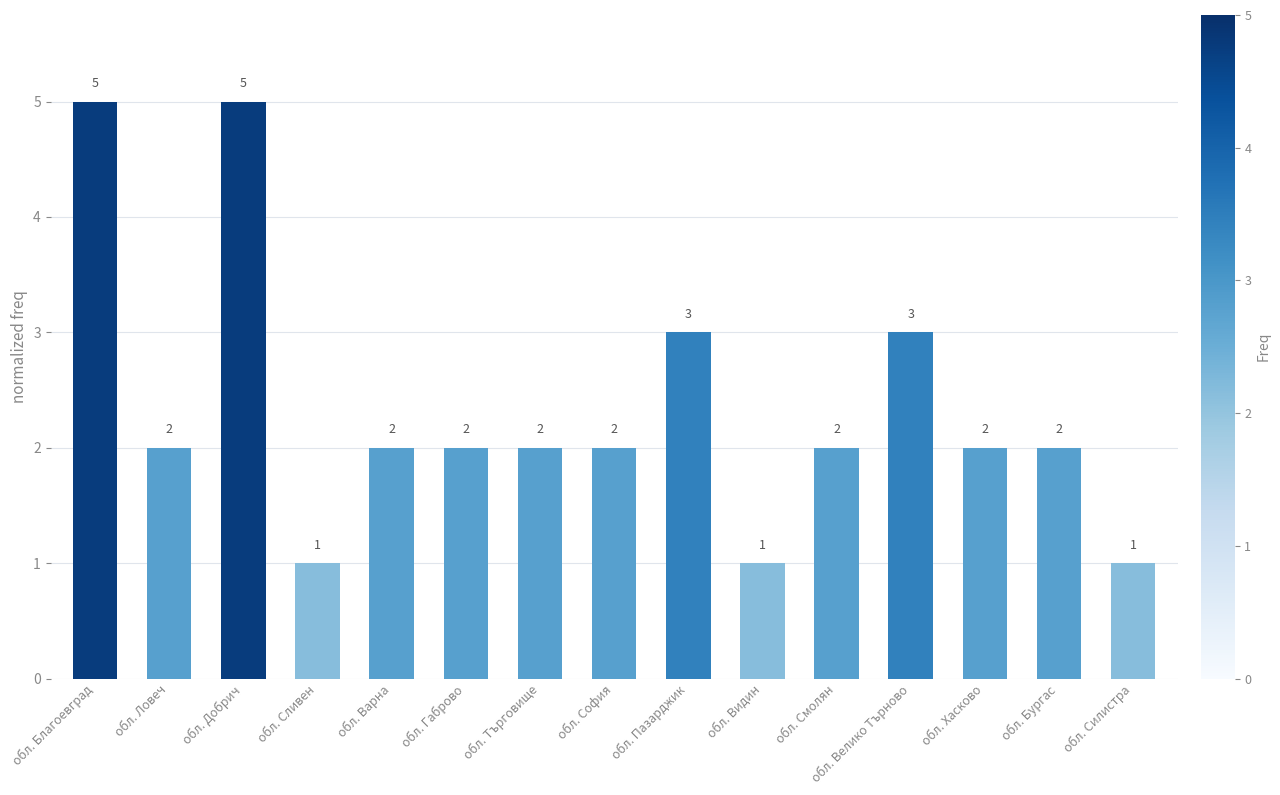

What is the value of the 7th bar from the left?

2